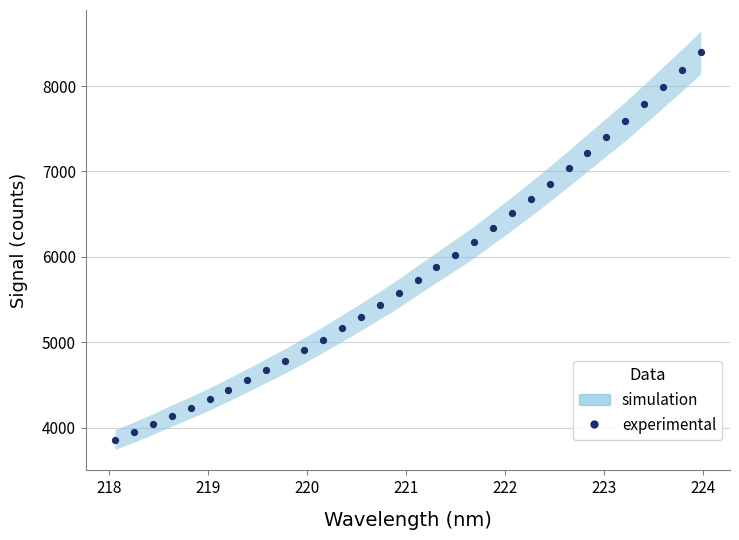

What is the range of X values (max minus min)?

5.9